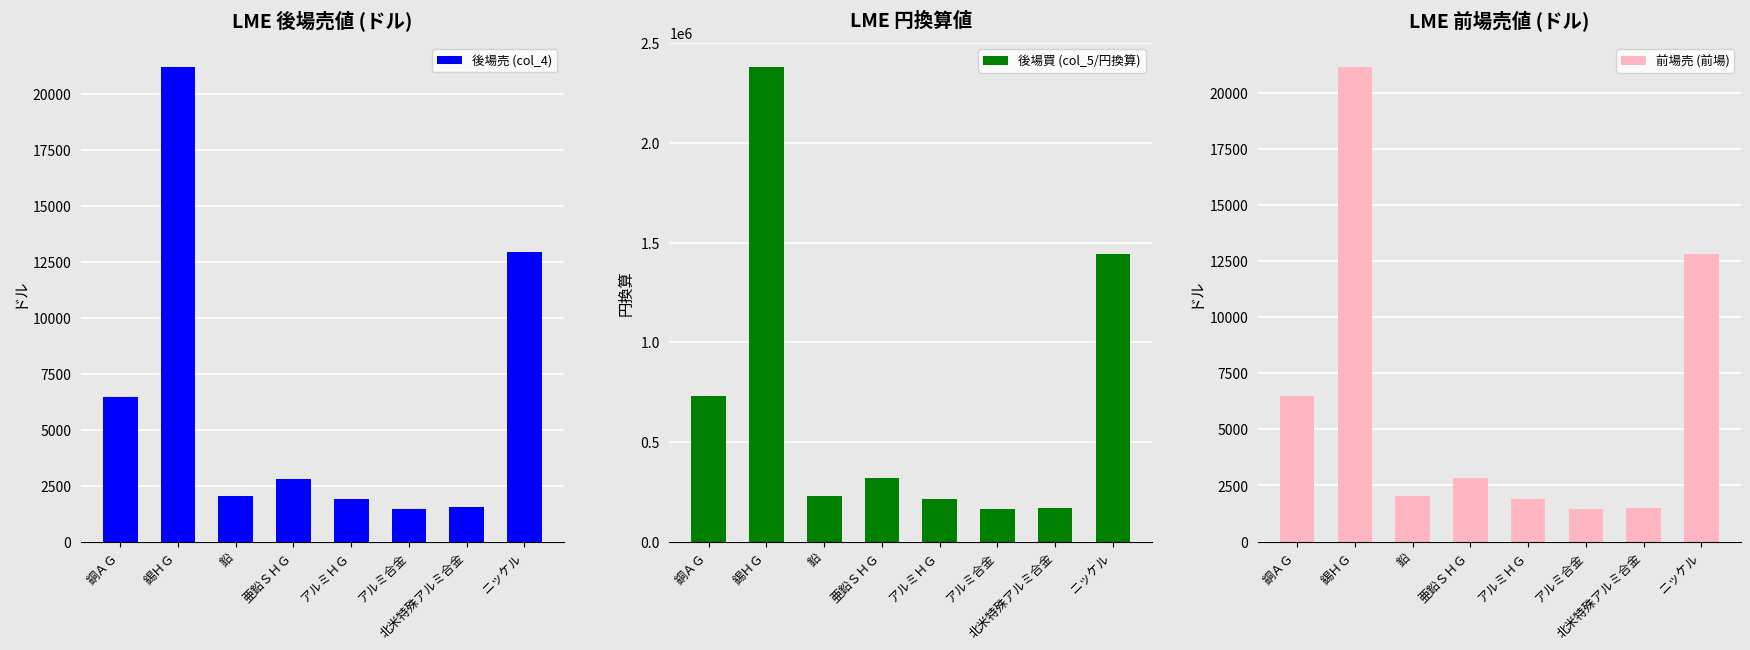

What value does the 後場買 (col_5/円換算) series have at 北米特殊アルミ合金?

170671.3